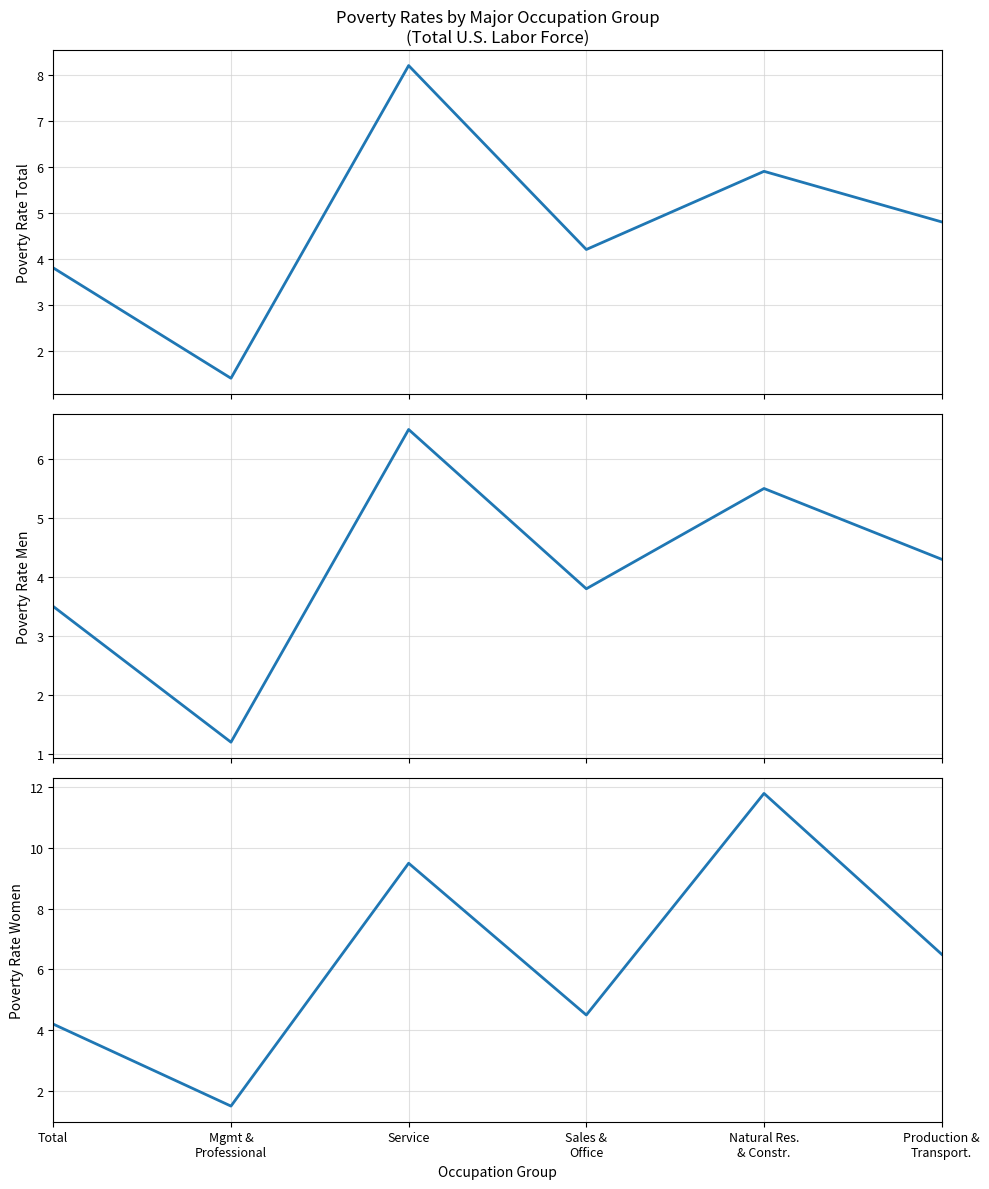

Reading right to left, list all the values displayed in this chart.

Poverty Rate Total: Production &
Transport.=4.8	Natural Res.
& Constr.=5.9	Sales &
Office=4.2	Service=8.2	Mgmt &
Professional=1.4	Total=3.8
Poverty Rate Men: Production &
Transport.=4.3	Natural Res.
& Constr.=5.5	Sales &
Office=3.8	Service=6.5	Mgmt &
Professional=1.2	Total=3.5
Poverty Rate Women: Production &
Transport.=6.5	Natural Res.
& Constr.=11.8	Sales &
Office=4.5	Service=9.5	Mgmt &
Professional=1.5	Total=4.2